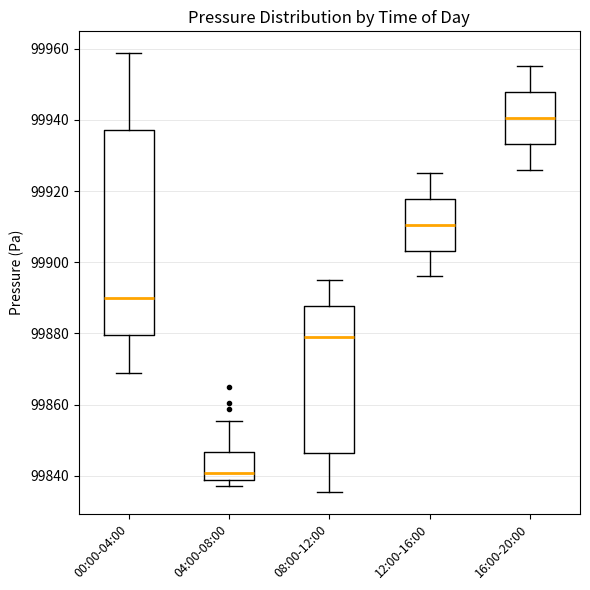

Where does the upper whisker of the box for 12:00-16:00 end on the y-axis? The values are not printed on the chart, so give them approximately, as read against the axis.

99926